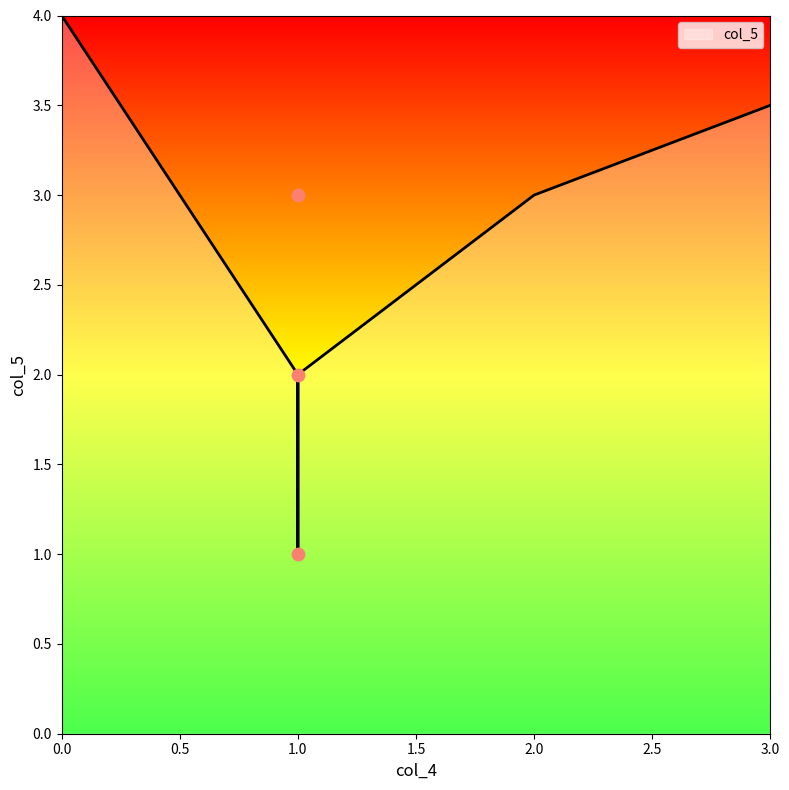

Approximately how many times larger is the value at 1 compared to 1?

3.0